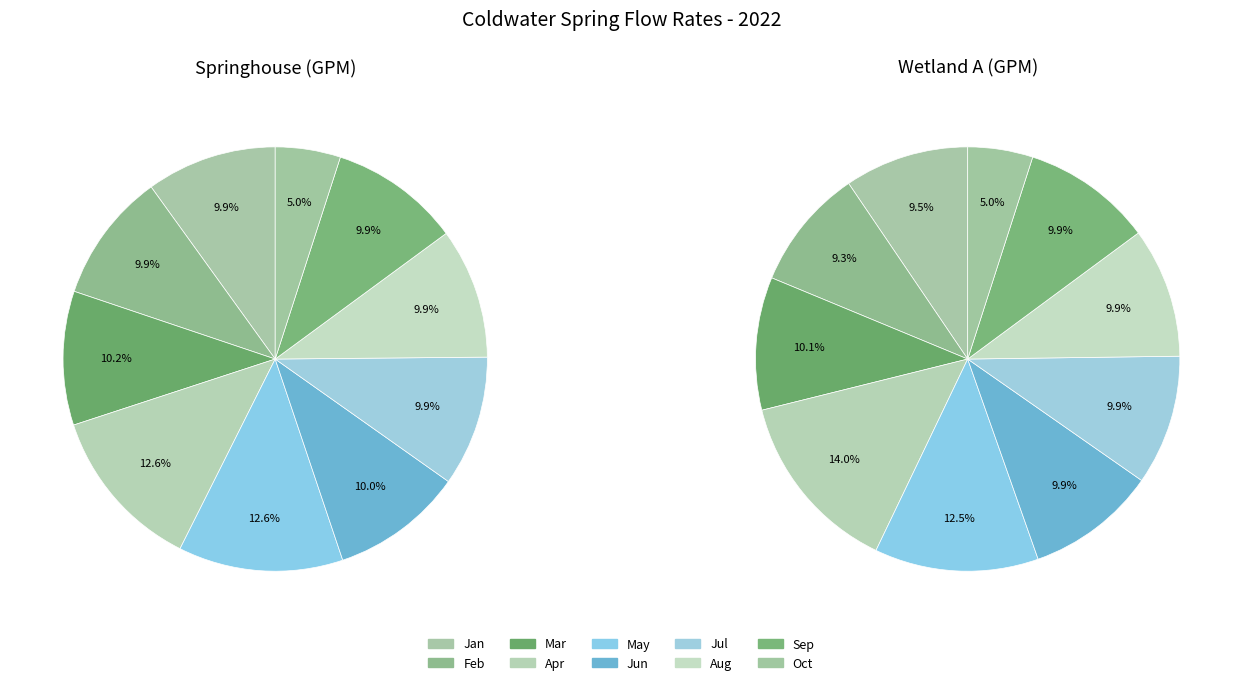

True or false: 3 accounts for 1% of the total.

False